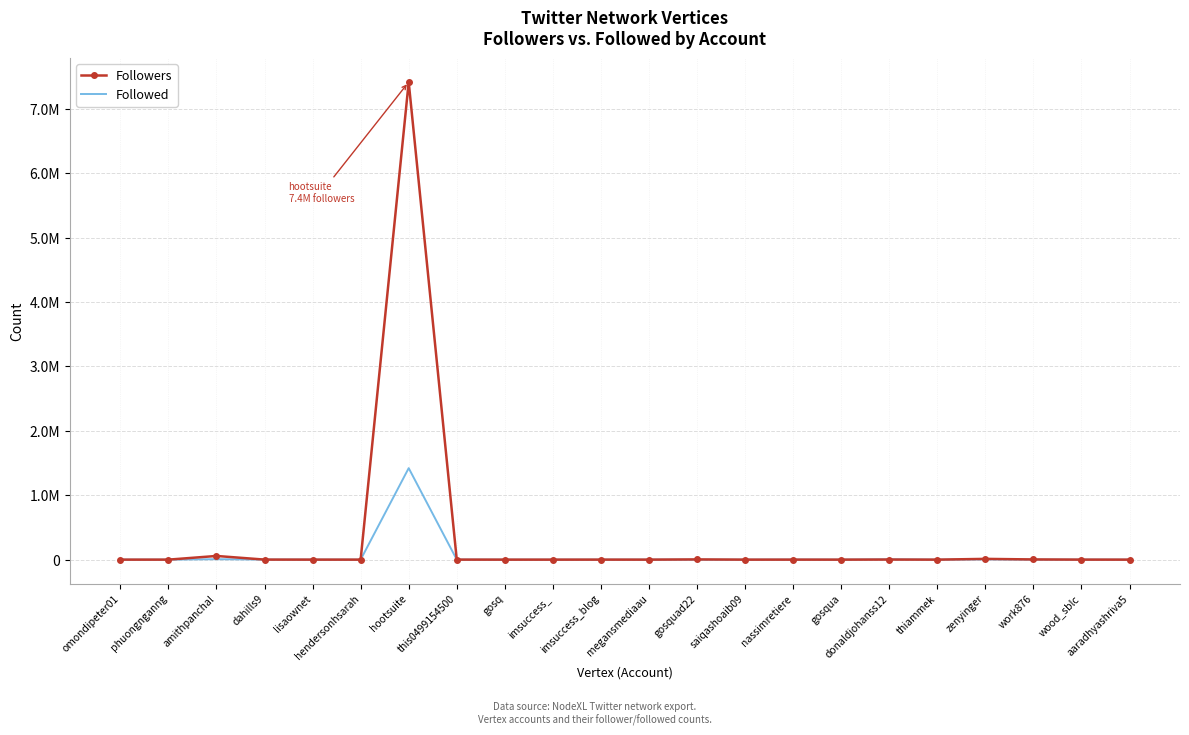

Where does the Followed series first go above 373?

amithpanchal